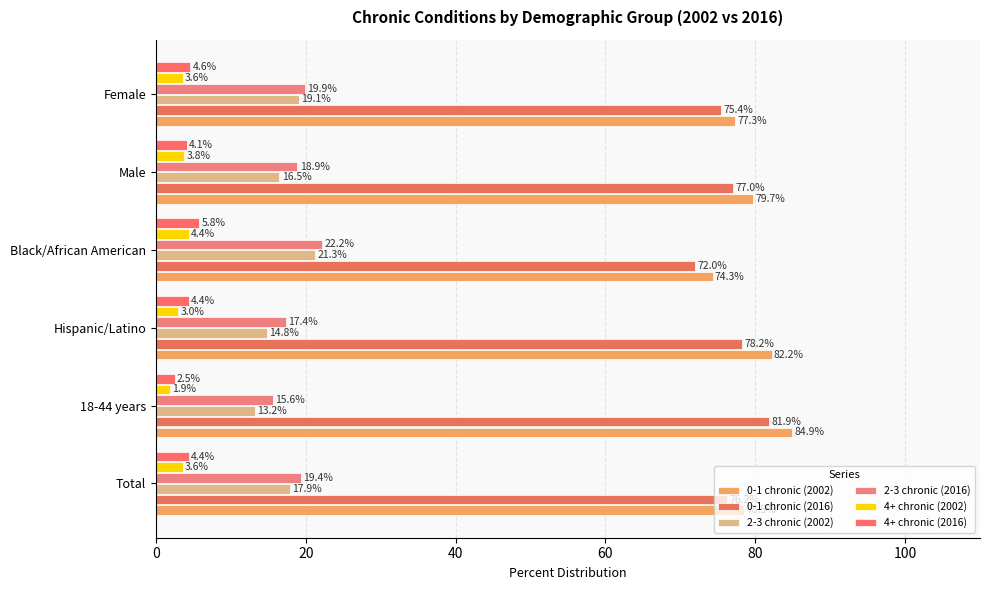

Count the number of data series in this chart.

6